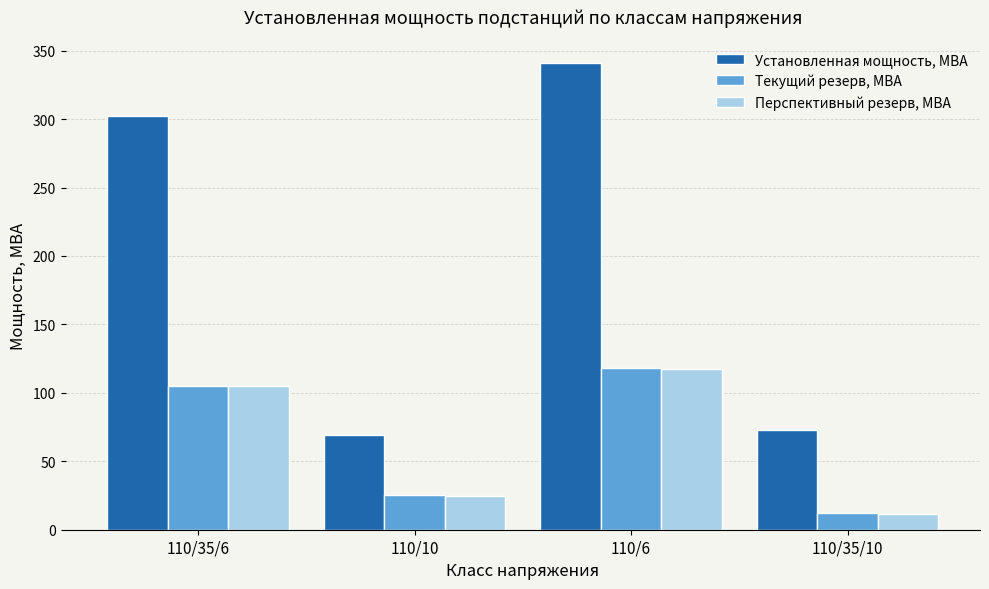

What is the lowest value of the Установленная мощность, МВА series?

69.4